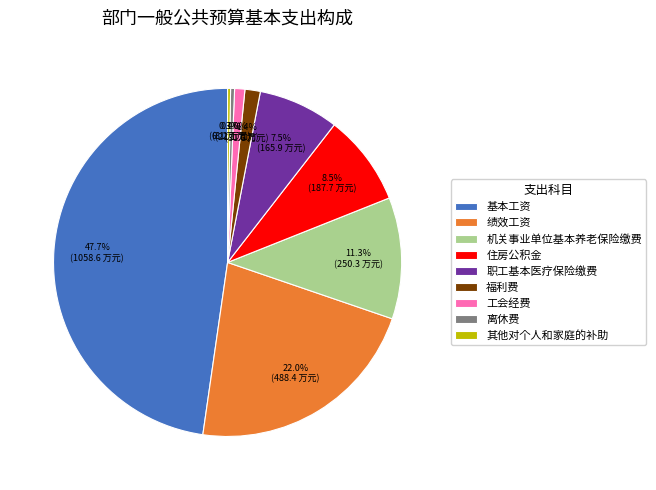

To the nearest percent, what is the difference between the largest and smallest slice percentages?

47%